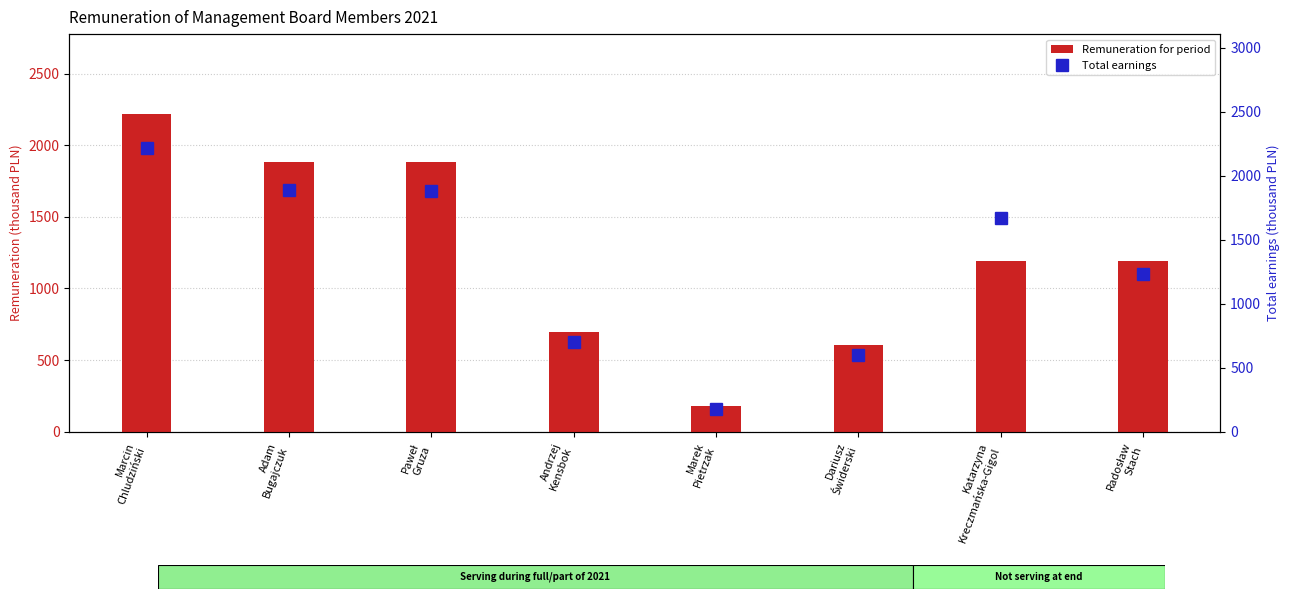

What is the minimum value for Total earnings?

177